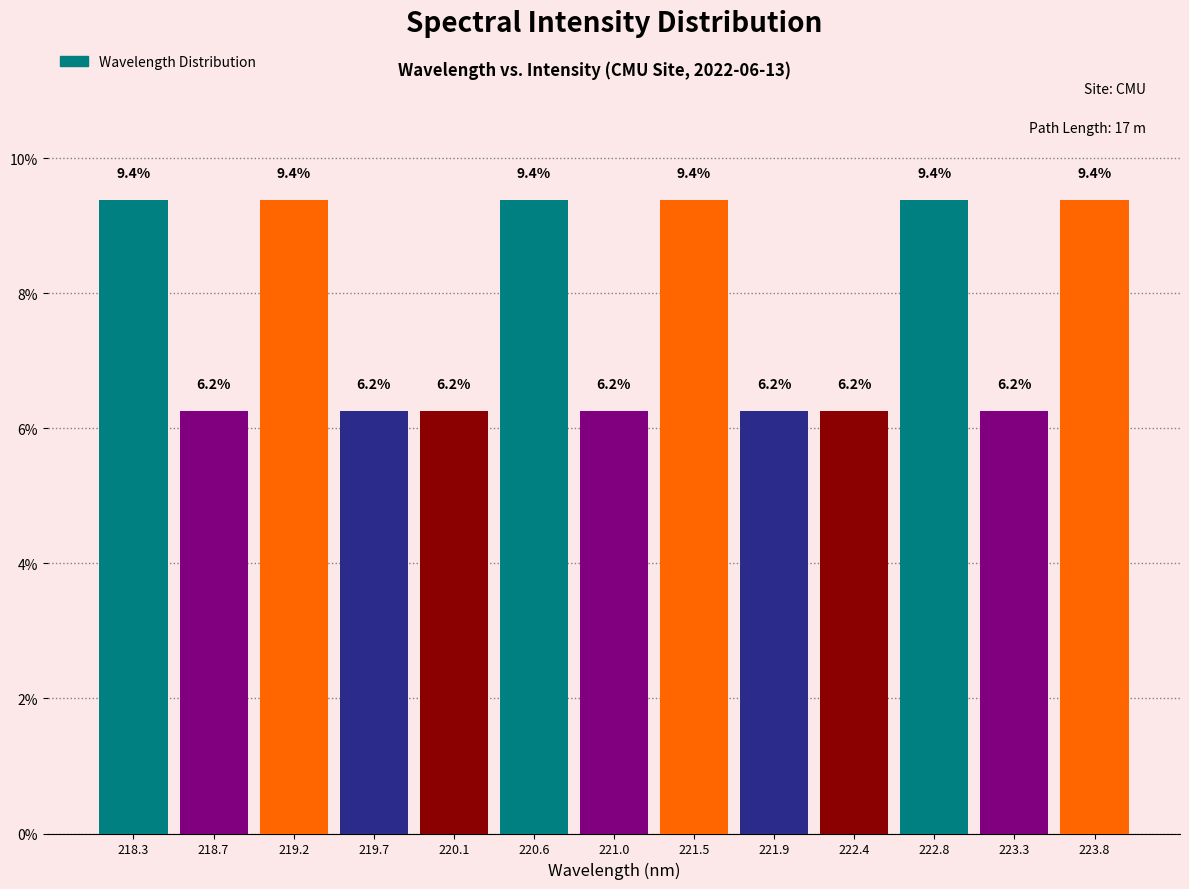

The chart shows a value of 5.1 at 221.5. True or false?

False